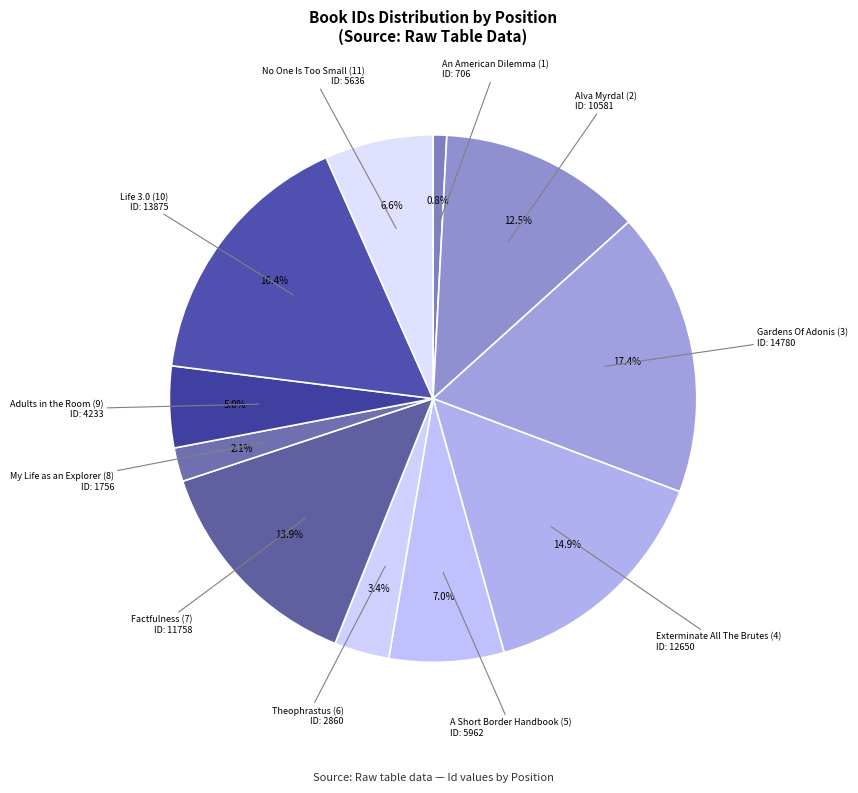

Which slice is the largest?

Gardens Of Adonis (3)